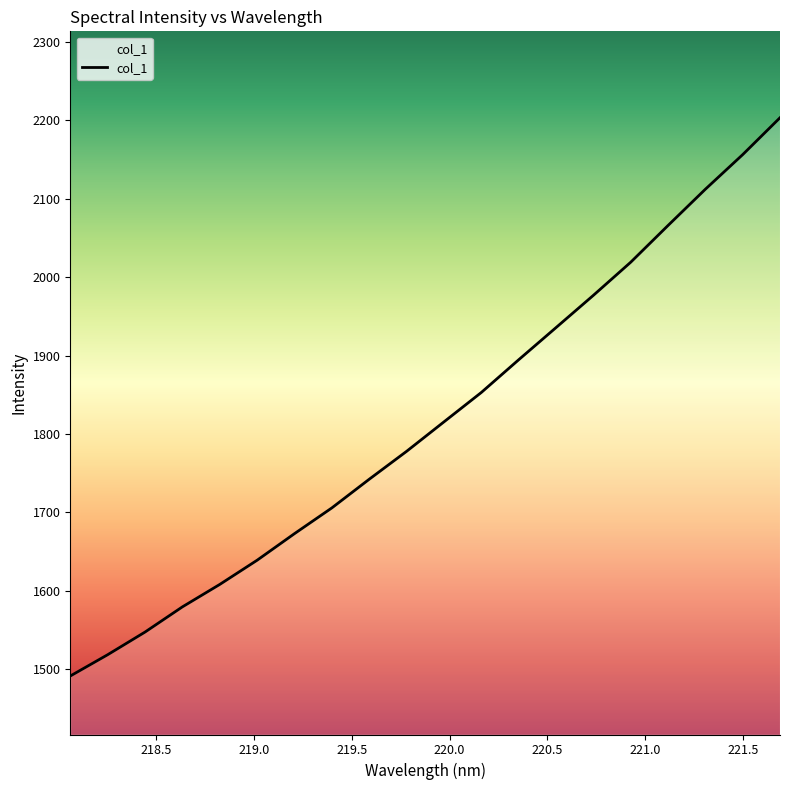

What is the smallest value displayed?

1491.5